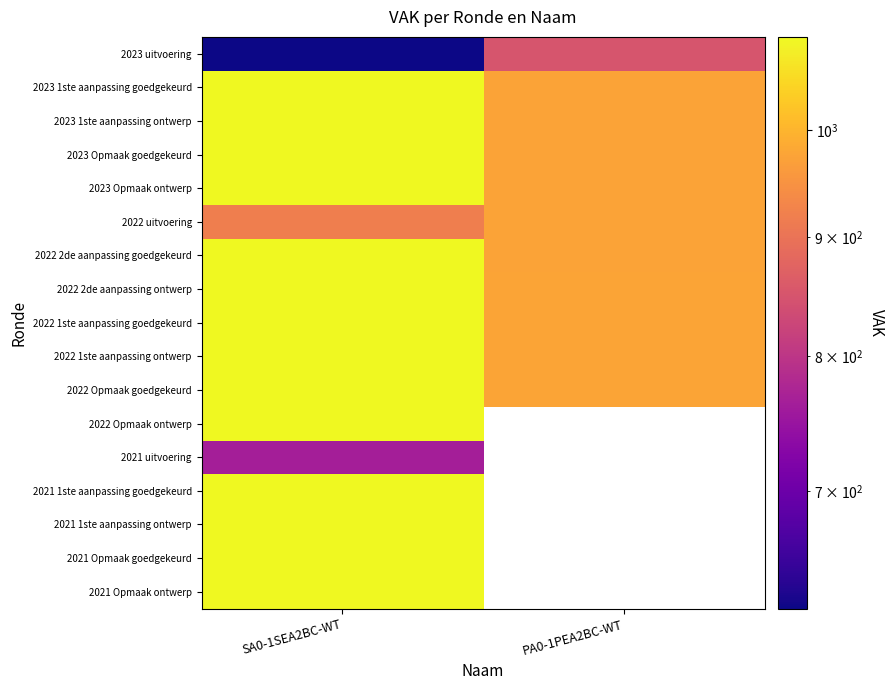

How many data points in 2022 uitvoering are less than 974?

1